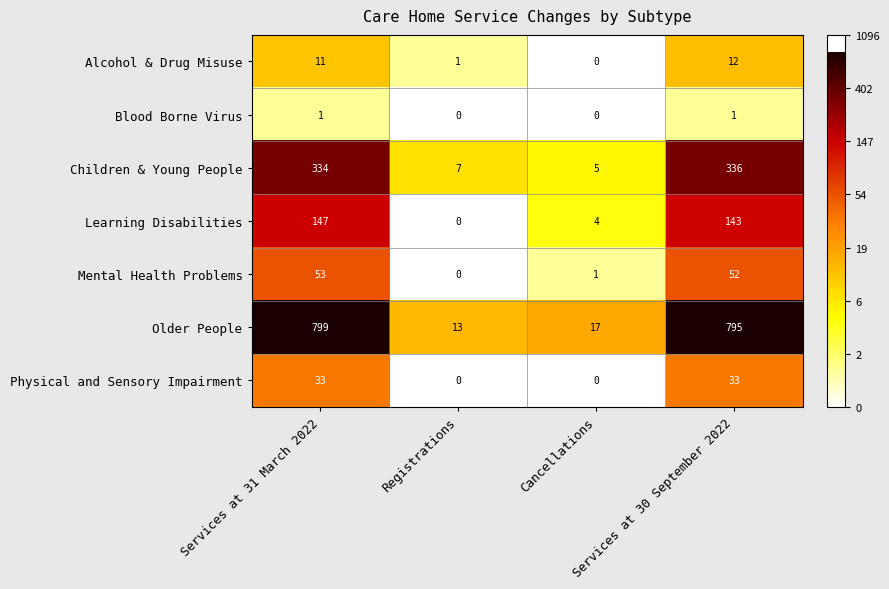

Rank the series at Services at 30 September 2022 from lowest to highest value.

Blood Borne Virus, Alcohol & Drug Misuse, Physical and Sensory Impairment, Mental Health Problems, Learning Disabilities, Children & Young People, Older People